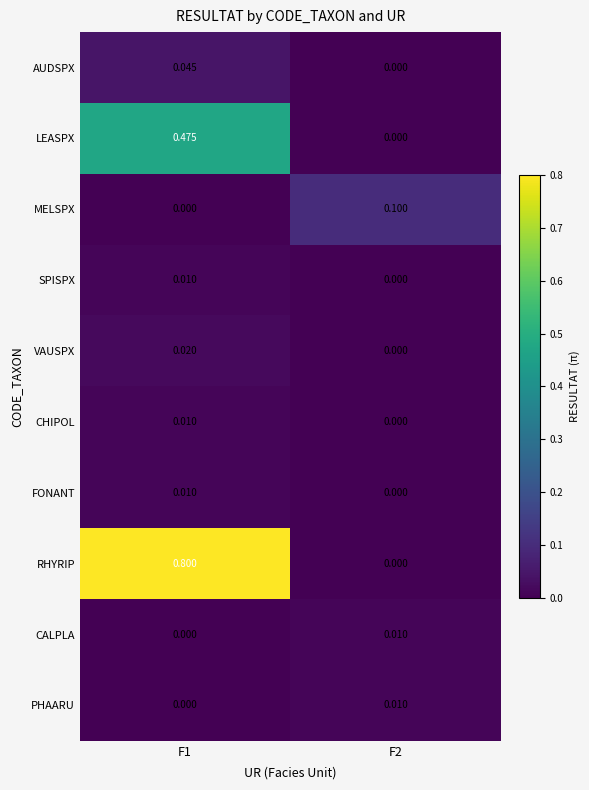

Which series has the widest spread of values?

RHYRIP